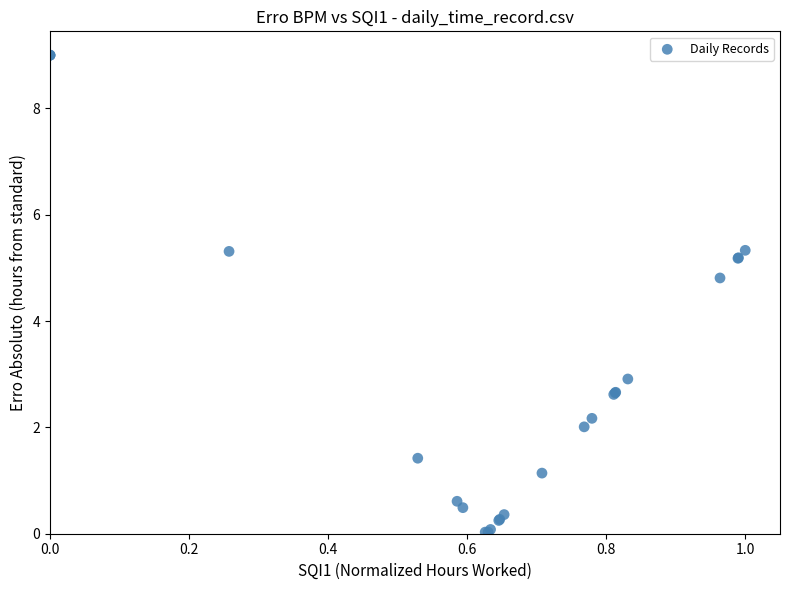

What Y value in the scatter plot is closest to 4?

4.8